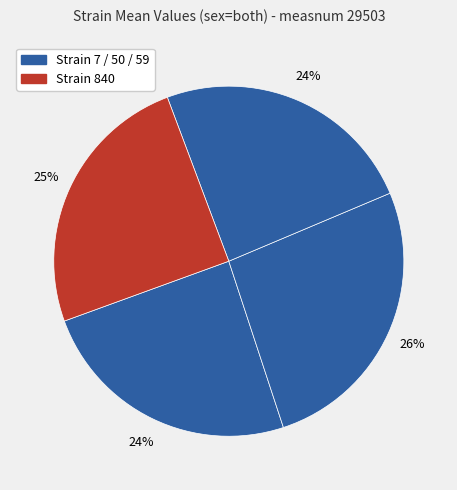

Is there a majority slice in this chart?

No